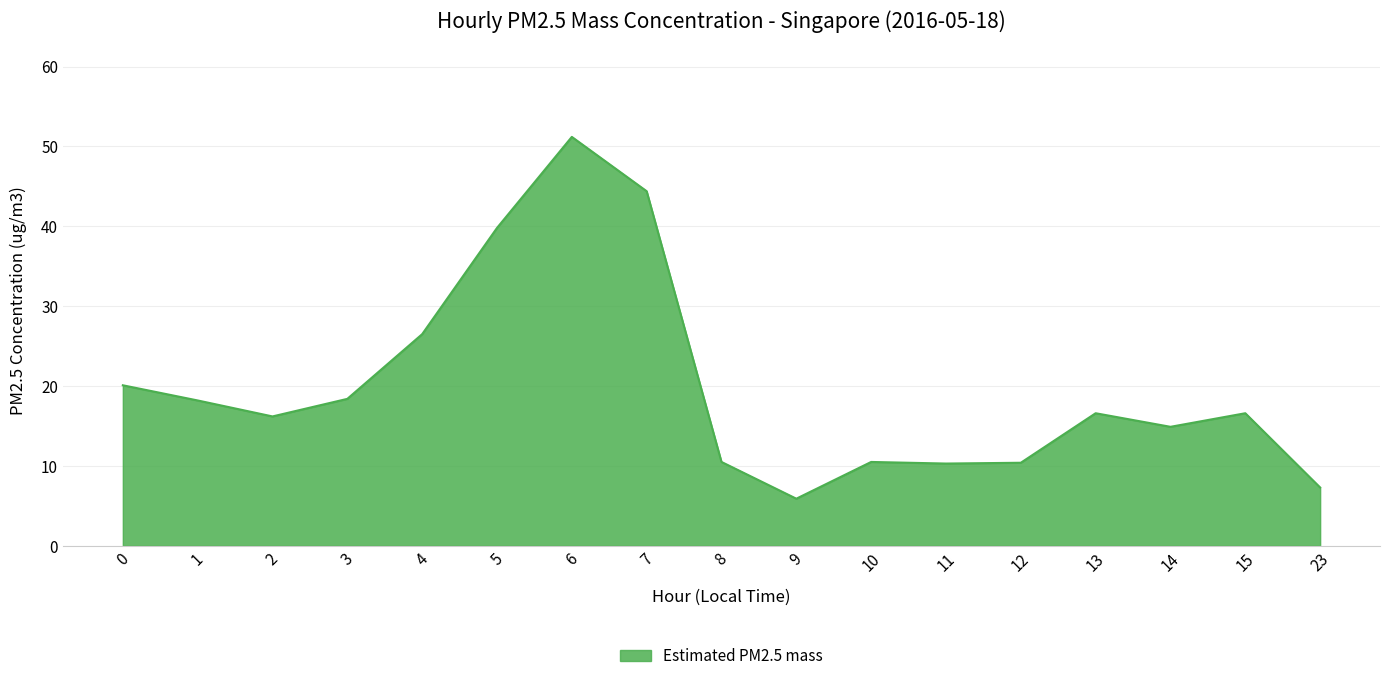

The chart shows a value of 20.1 at 0. True or false?

True